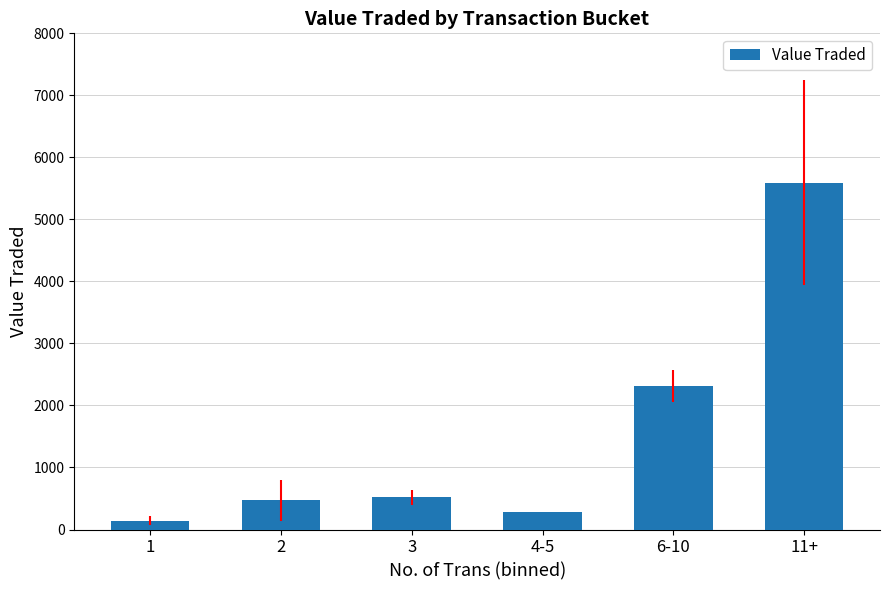

The value at 4-5 is 278.0. True or false?

True